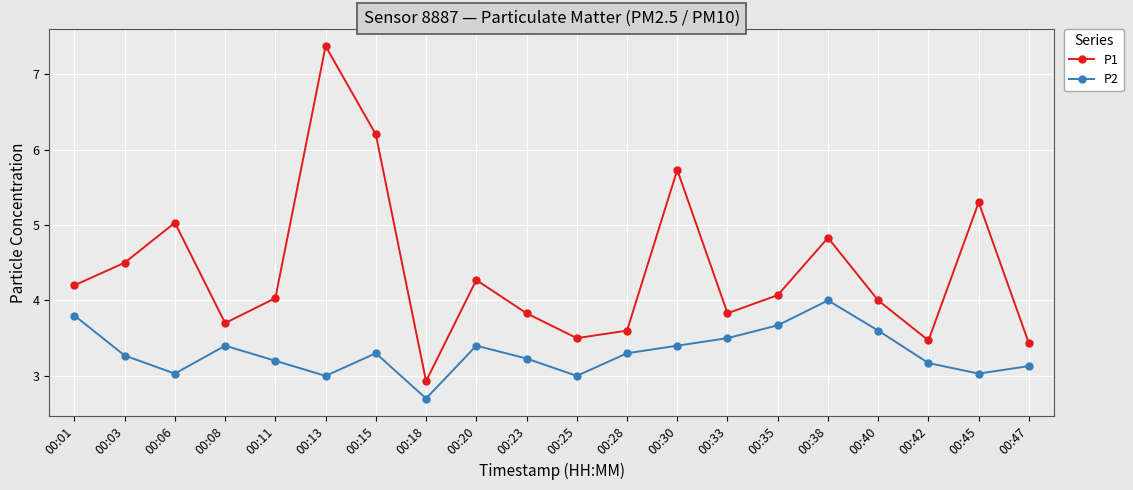

What is the average value of the P1 series?

4.4